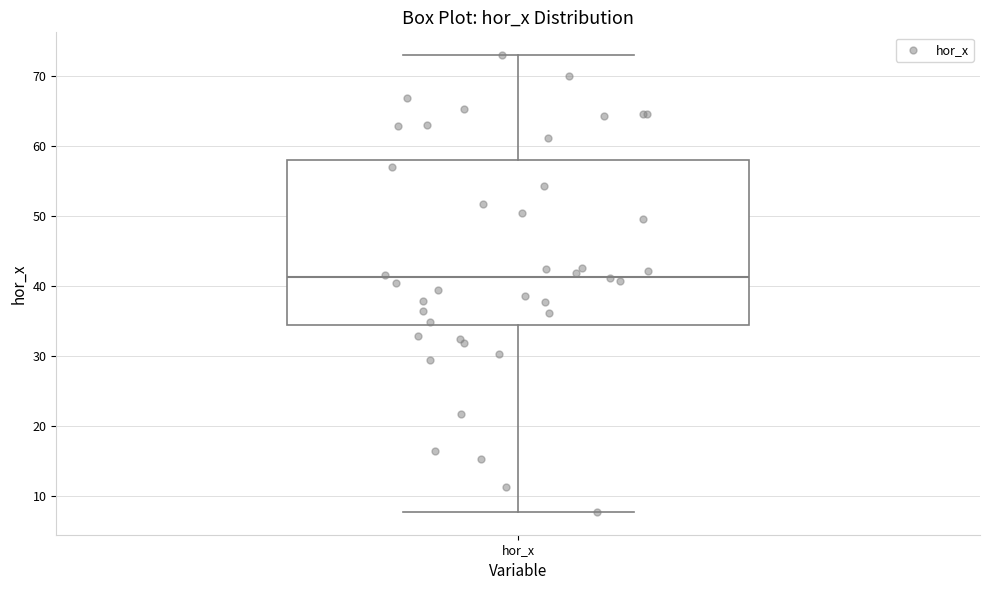

Transcribe this box plot: give where the median line is, the range the box spans, and where the two whiskers end, as read against the y-axis. The values are not printed on the chart, so give them approximately, as read against the axis.

median 41, box 34 to 58, whiskers 8 to 73